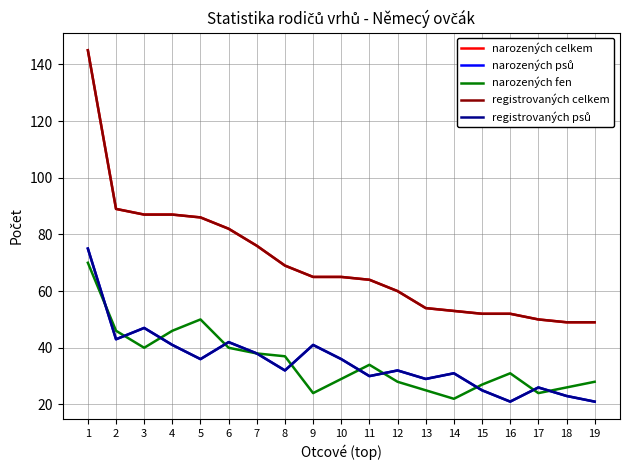

What is the total value across all series at 9?

236